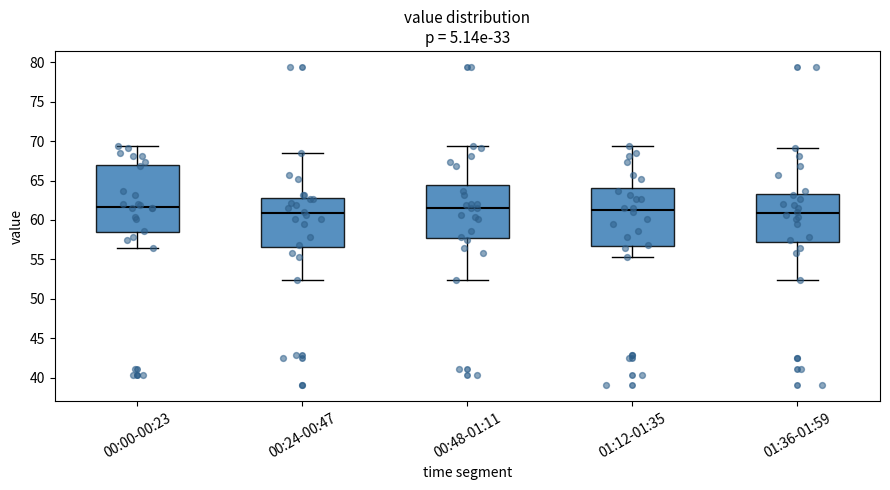

Where is the lower edge of the box for 00:00-00:23 on the y-axis? The values are not printed on the chart, so give them approximately, as read against the axis.

58.5